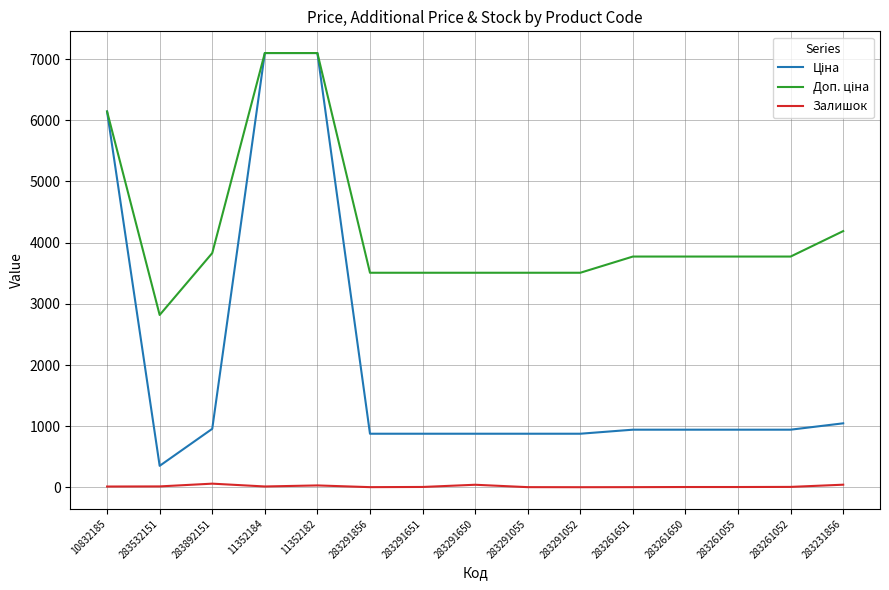

What is the average value of the Доп. ціна series?

4253.8